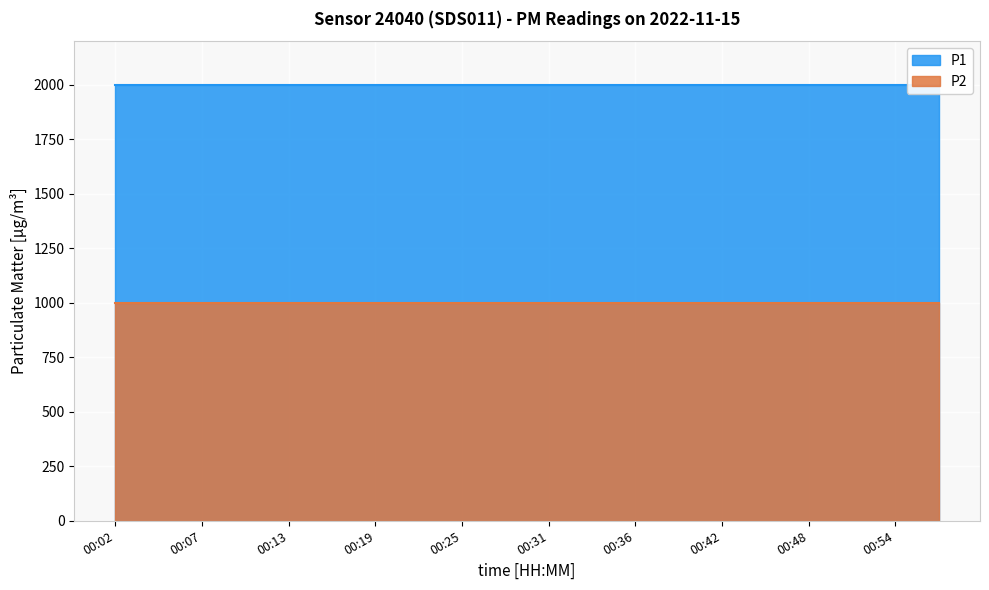

What is the maximum value for P2?

999.9